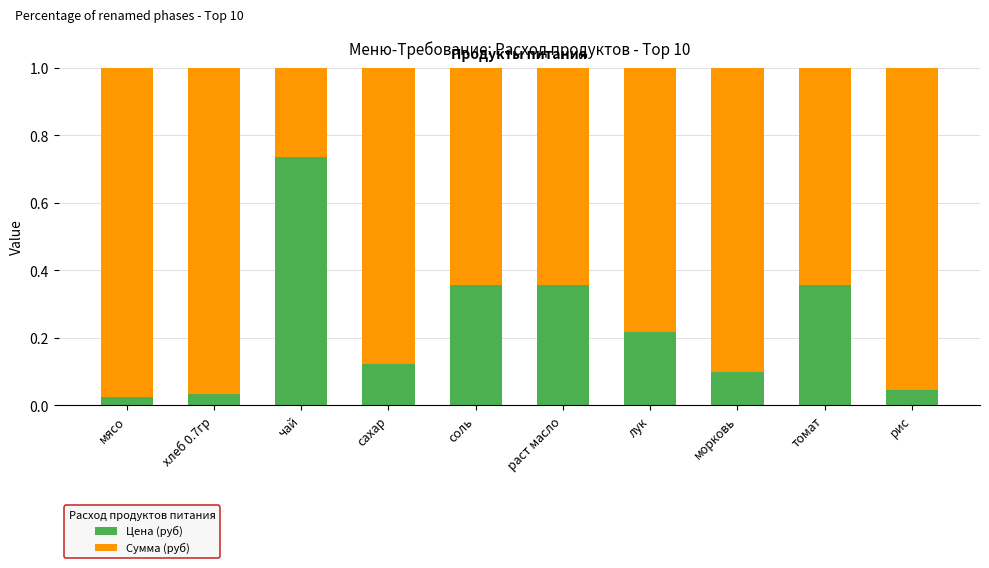

What is the sum of all Цена (руб) values?

2.4